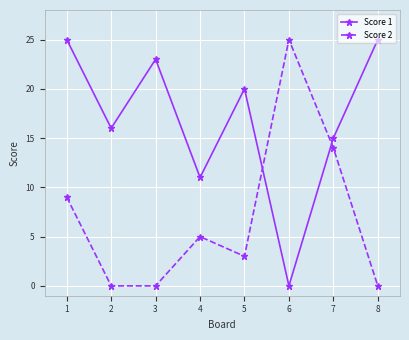

List the series in order of their overall mean, highest first.

Score 1, Score 2